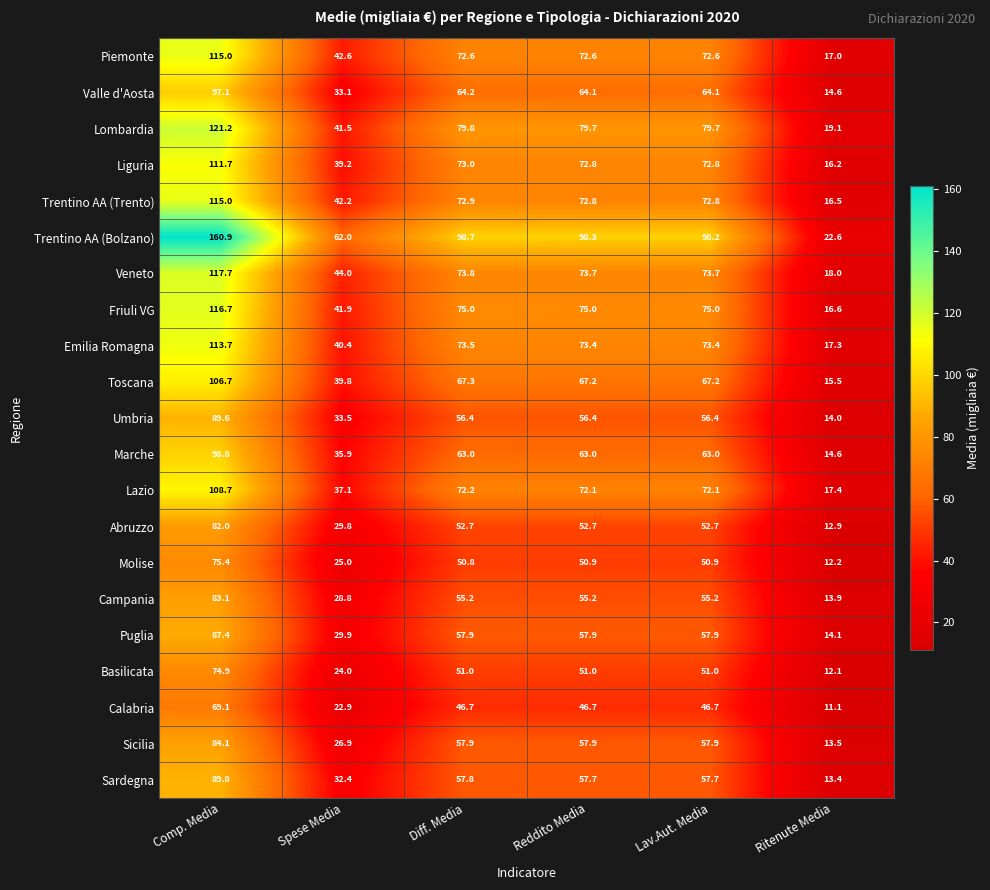

True or false: Calabria has a value of 11.1 at Ritenute Media.

True